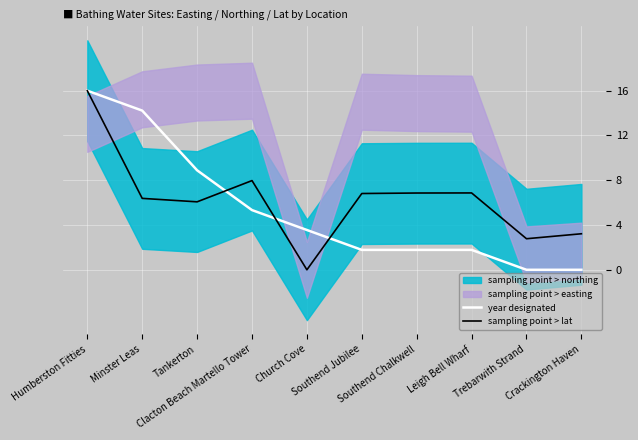

Rank the categories by sampling point > lat value from lowest to highest.

Church Cove, Trebarwith Strand, Crackington Haven, Tankerton, Minster Leas, Southend Jubilee, Southend Chalkwell, Leigh Bell Wharf, Clacton Beach Martello Tower, Humberston Fitties